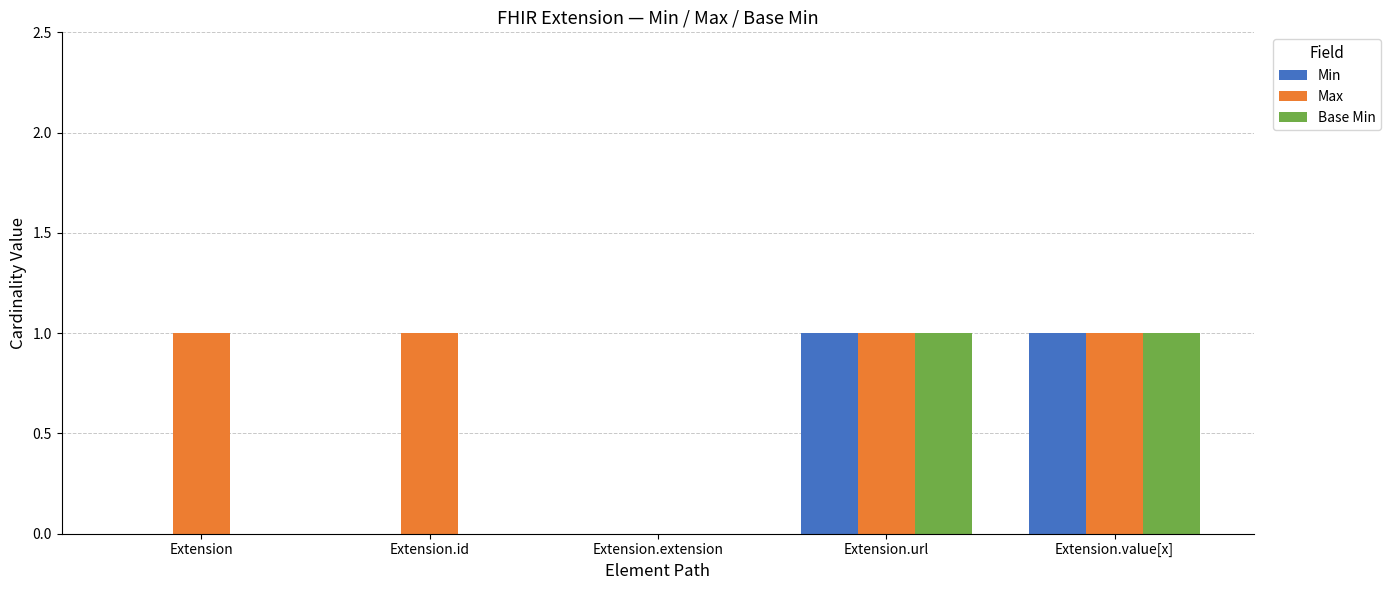

The value of Base Min at Extension is 0. True or false?

True